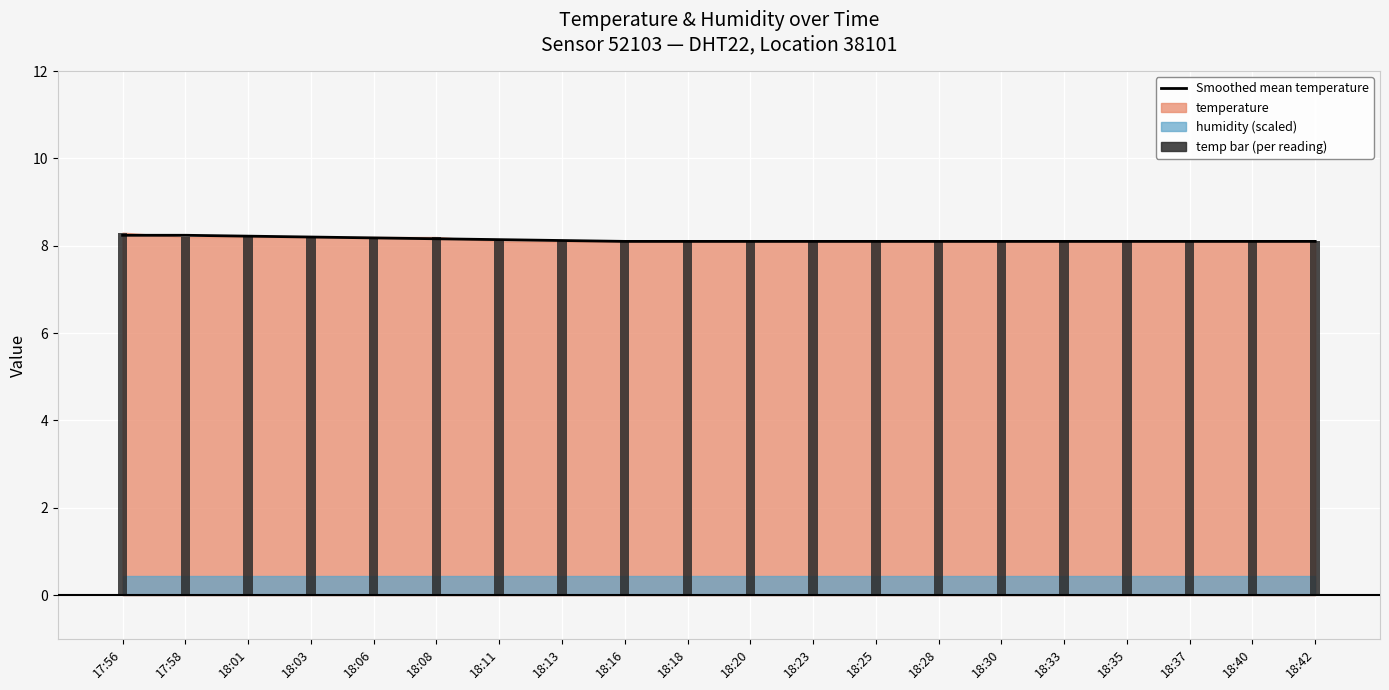

Are the bars grouped side by side (vs. stacked)?

No